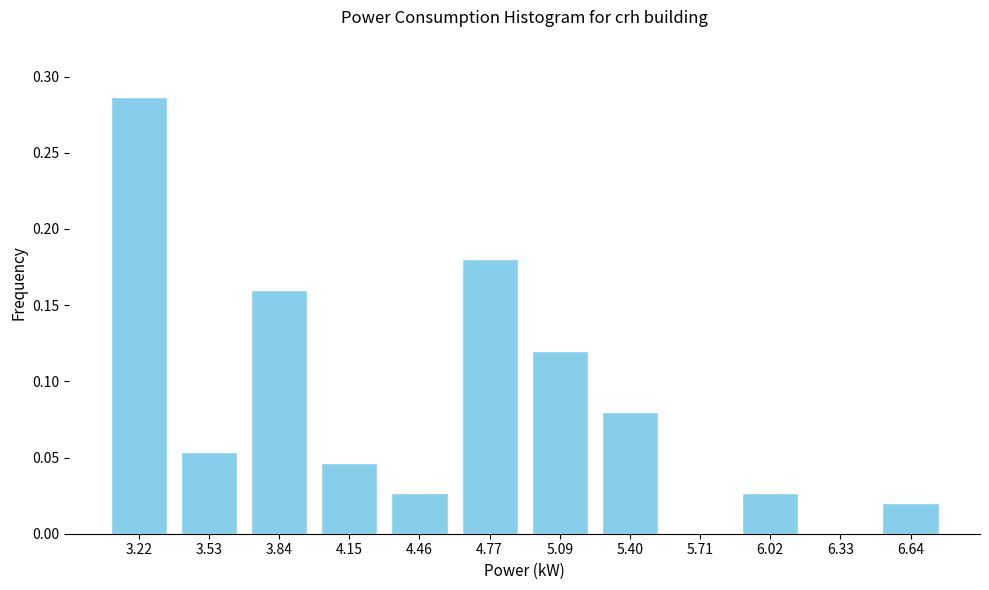

At which category does the chart reach its peak across all series?

3.22